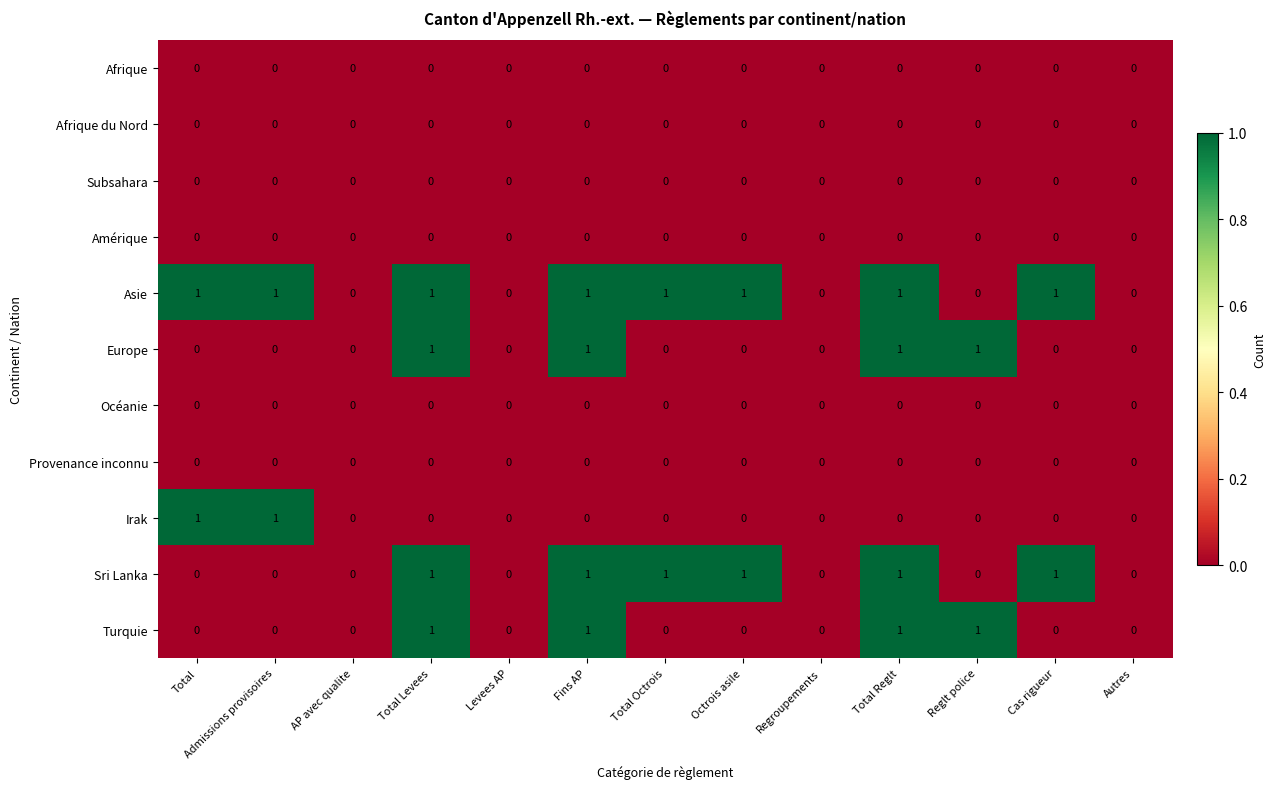

True or false: Provenance inconnu has a value of 0 at Octrois asile.

True